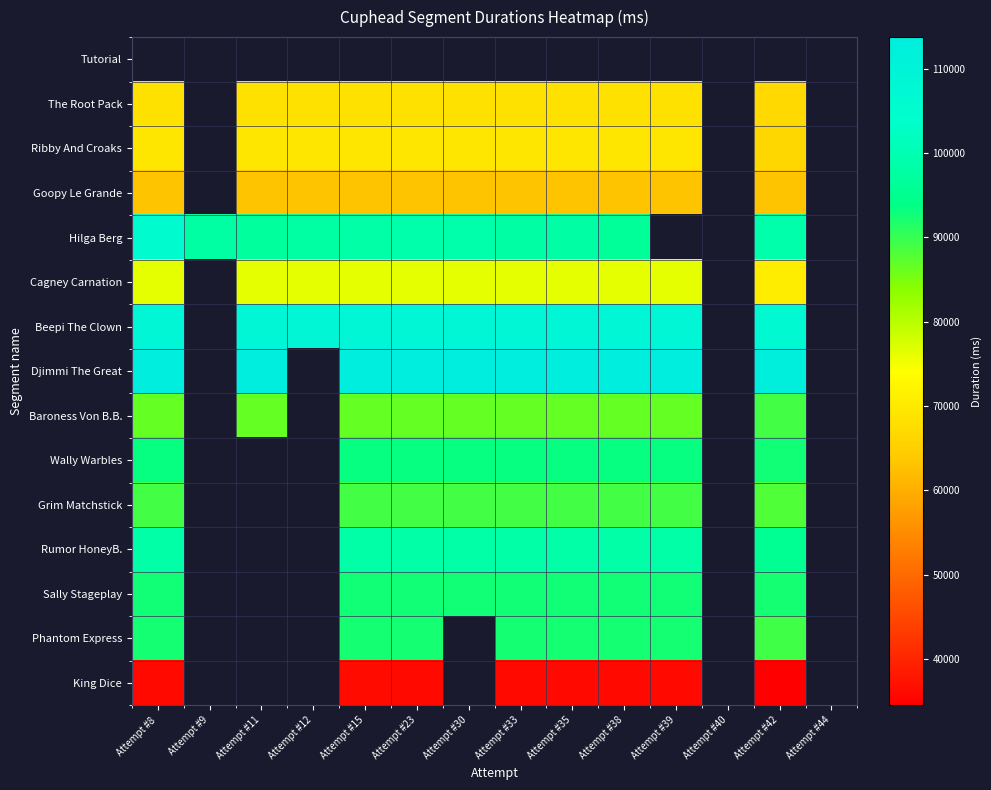

What is the smallest value displayed?

34492.0